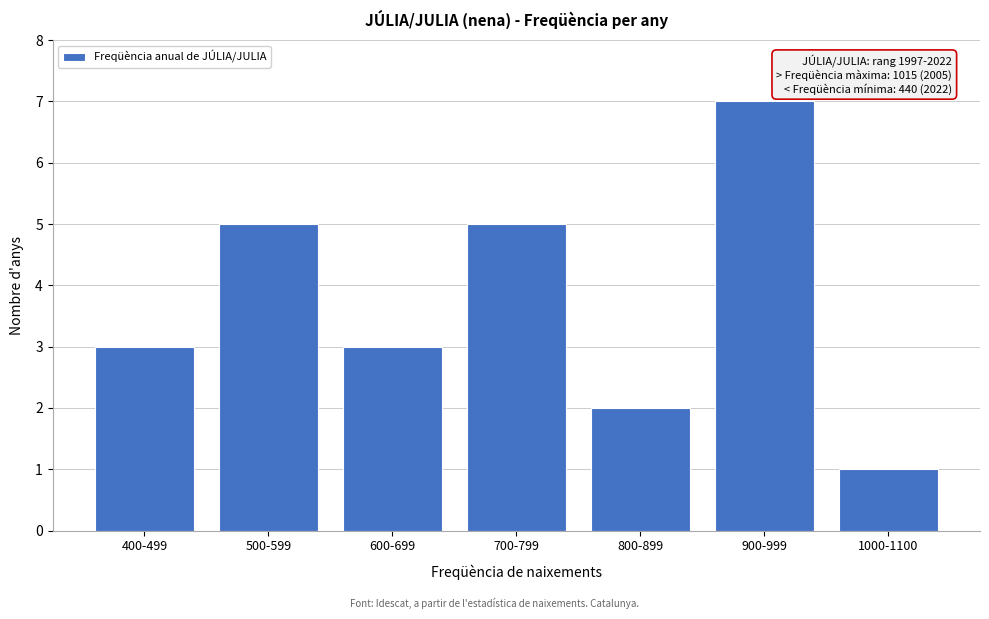

Reading right to left, extract all data points from this chart.

1000-1100=1	900-999=7	800-899=2	700-799=5	600-699=3	500-599=5	400-499=3